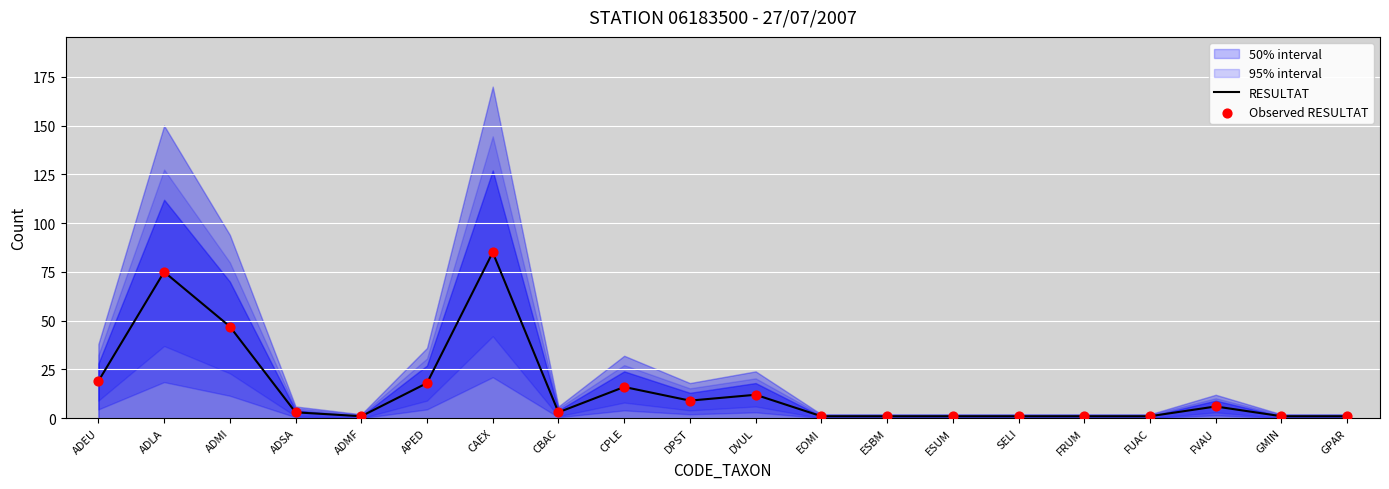

What is the total value across all series at ESUM?

2